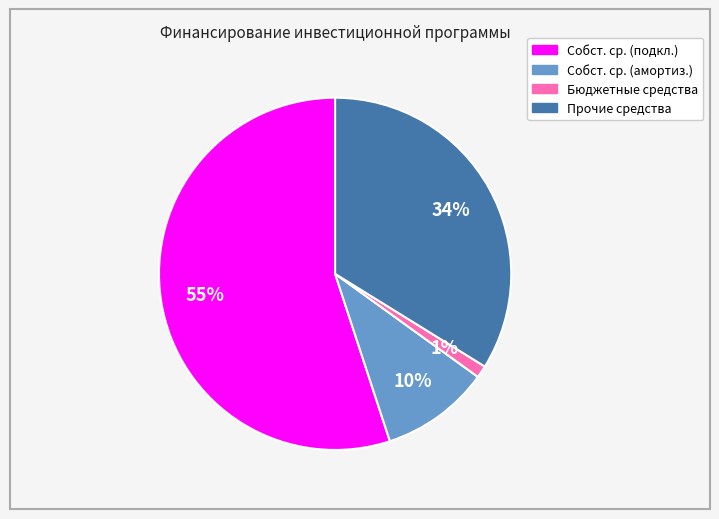

To the nearest percent, what is the average slice percentage?

25%